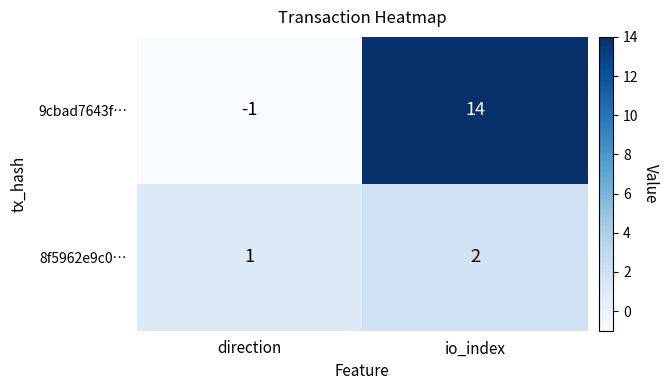

List the series in order of their peak value, lowest first.

8f5962e9c0…, 9cbad7643f…